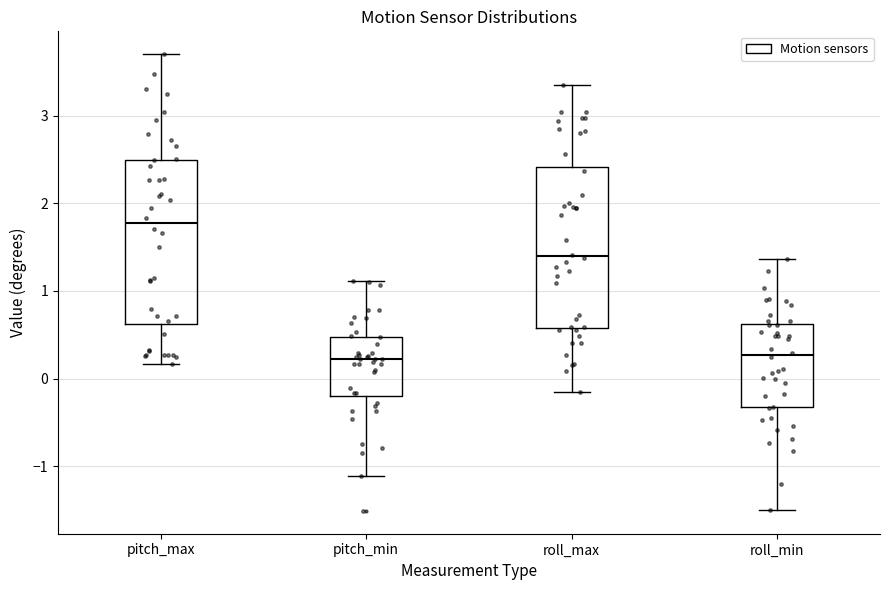

Reading left to right, transcribe this box plot: for each box, give where its median line is, the range the box spans, and where its two whiskers end, as read against the y-axis. The values are not printed on the chart, so give them approximately, as read against the axis.

pitch_max: median 1.8, box 0.6 to 2.5, whiskers 0.2 to 3.7
pitch_min: median 0.2, box -0.2 to 0.5, whiskers -1.1 to 1.1
roll_max: median 1.4, box 0.6 to 2.4, whiskers -0.1 to 3.4
roll_min: median 0.3, box -0.3 to 0.6, whiskers -1.5 to 1.4